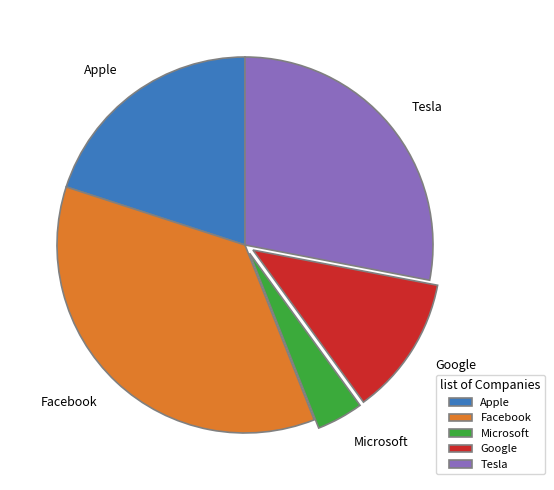

Does Microsoft account for over 50% of the chart?

No